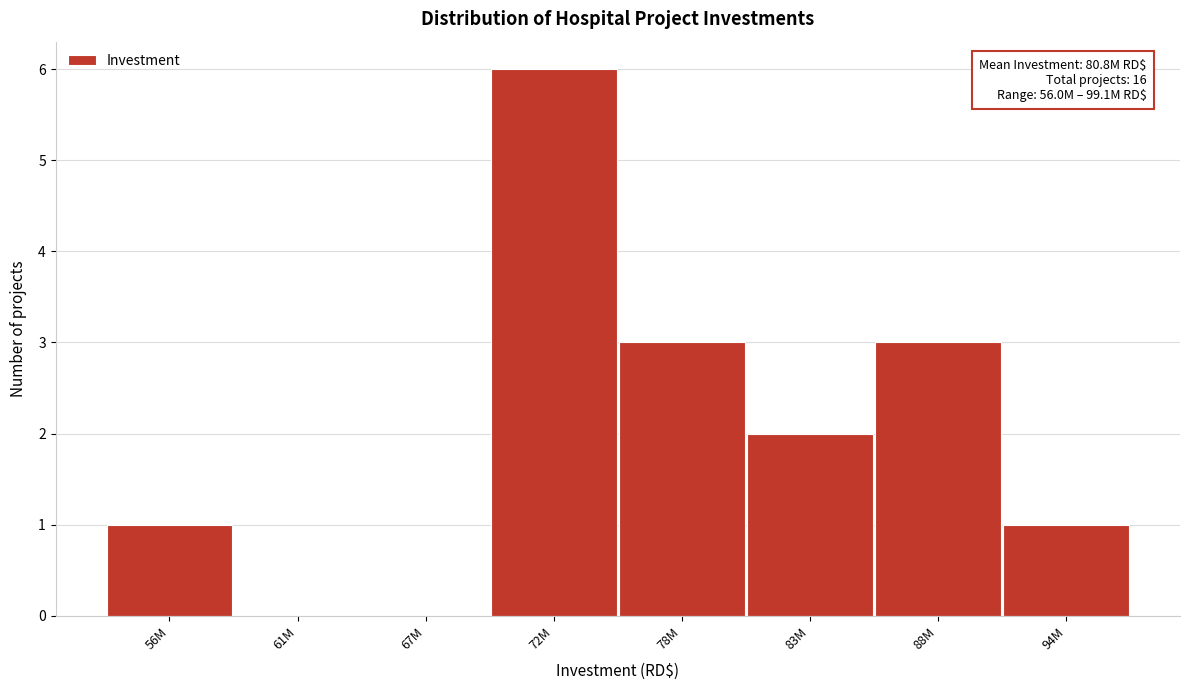

Reading right to left, extract all data points from this chart.

94M=1	88M=3	83M=2	78M=3	72M=6	67M=0	61M=0	56M=1